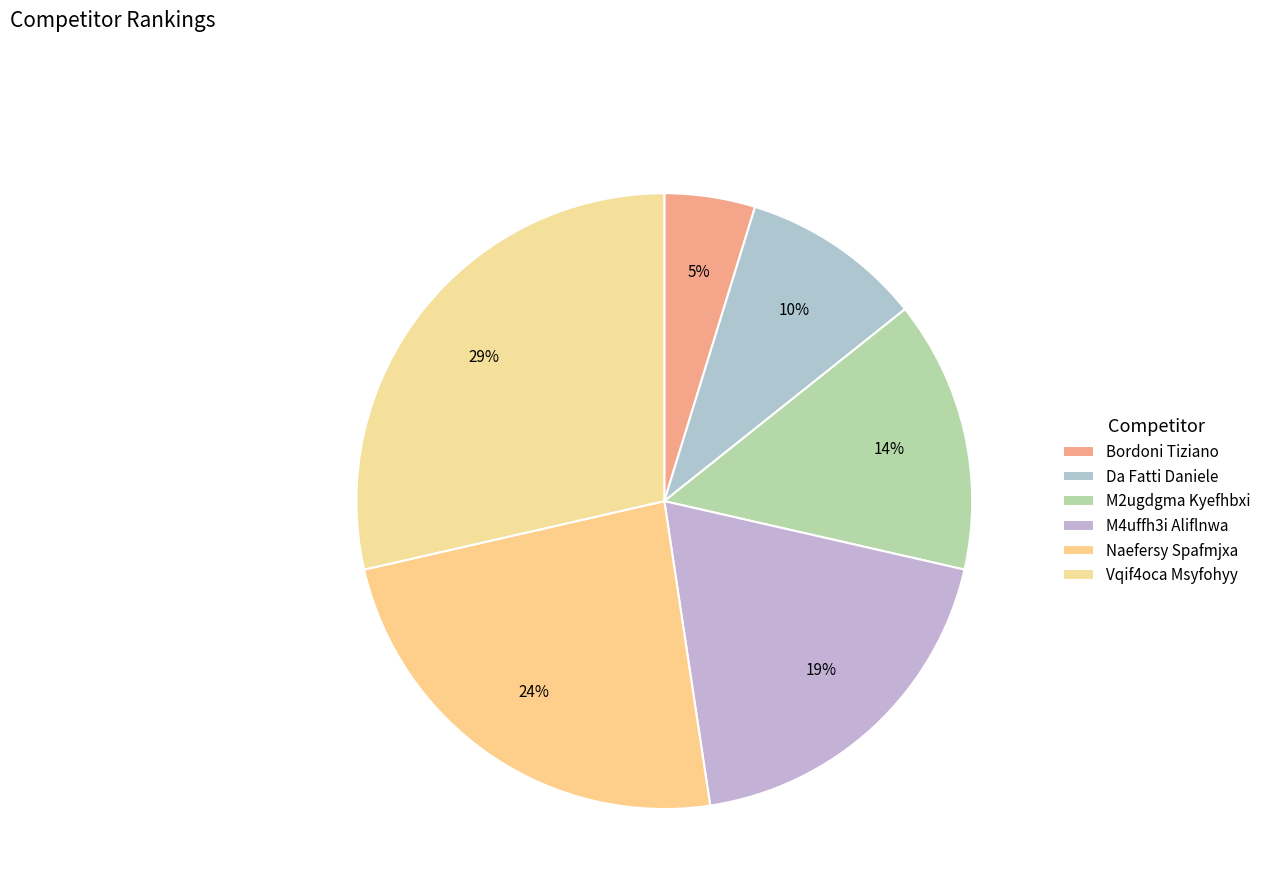

Rank the categories by value from lowest to highest.

Bordoni Tiziano, Da Fatti Daniele, M2ugdgma Kyefhbxi, M4uffh3i Aliflnwa, Naefersy Spafmjxa, Vqif4oca Msyfohyy